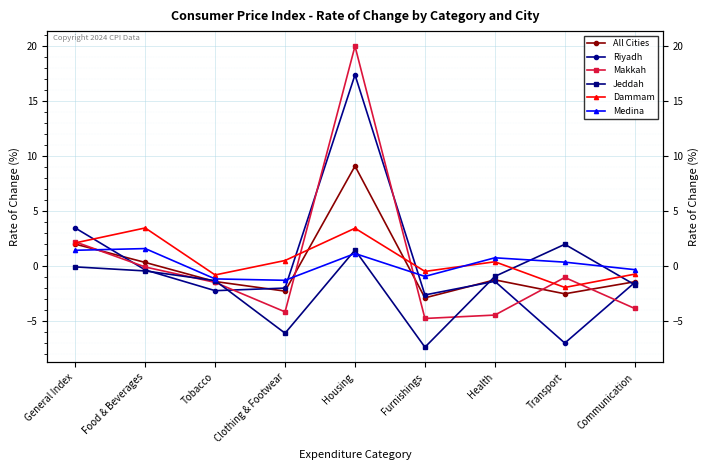

In All Cities, how many points are higher than both neighbors (excluding endpoints)?

2